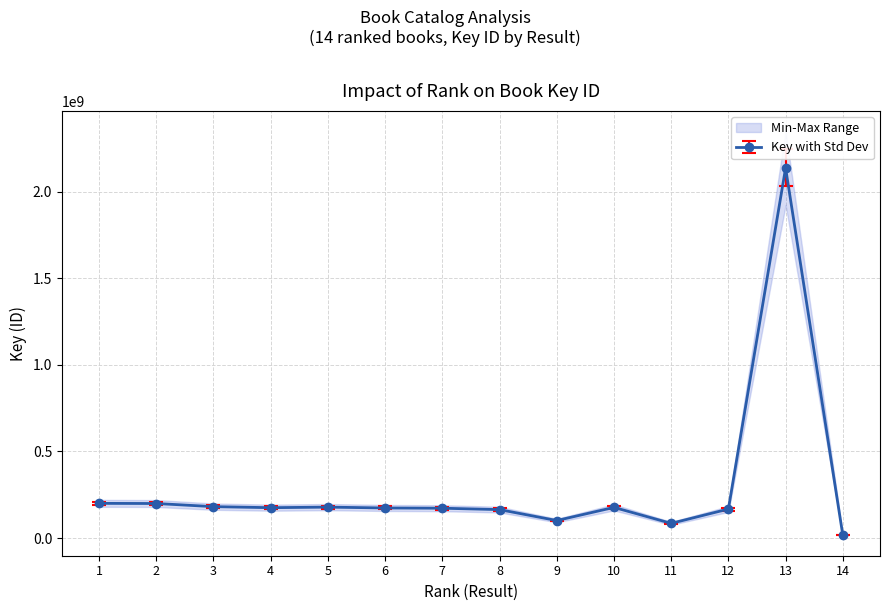

Where does the data first go above 184150482?

1